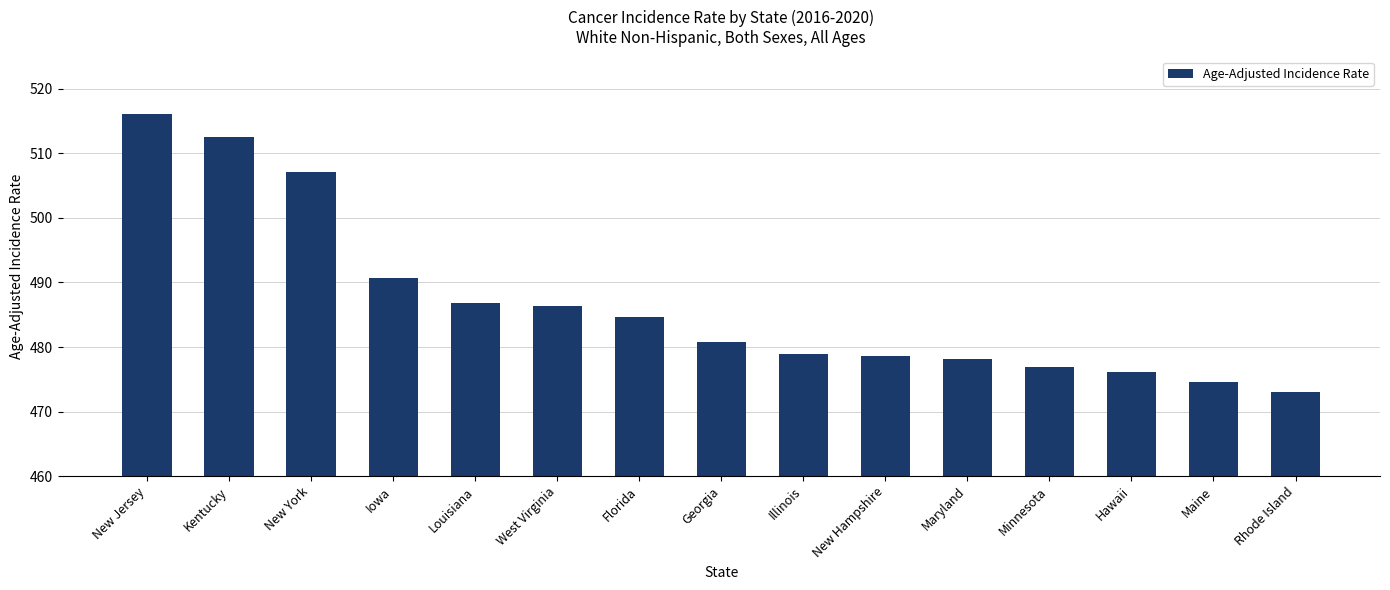

Which label corresponds to the largest value in the chart?

New Jersey